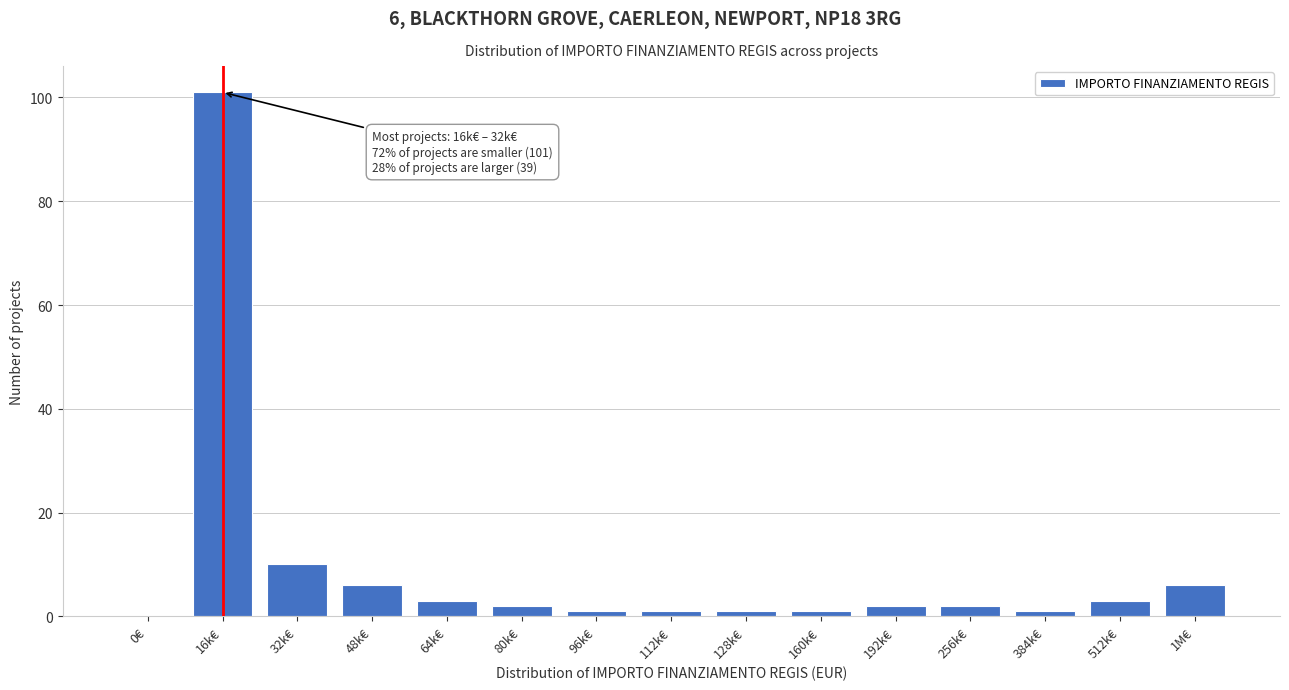

Reading left to right, extract all data points from this chart.

0€=0	16k€=101	32k€=10	48k€=6	64k€=3	80k€=2	96k€=1	112k€=1	128k€=1	160k€=1	192k€=2	256k€=2	384k€=1	512k€=3	1M€=6